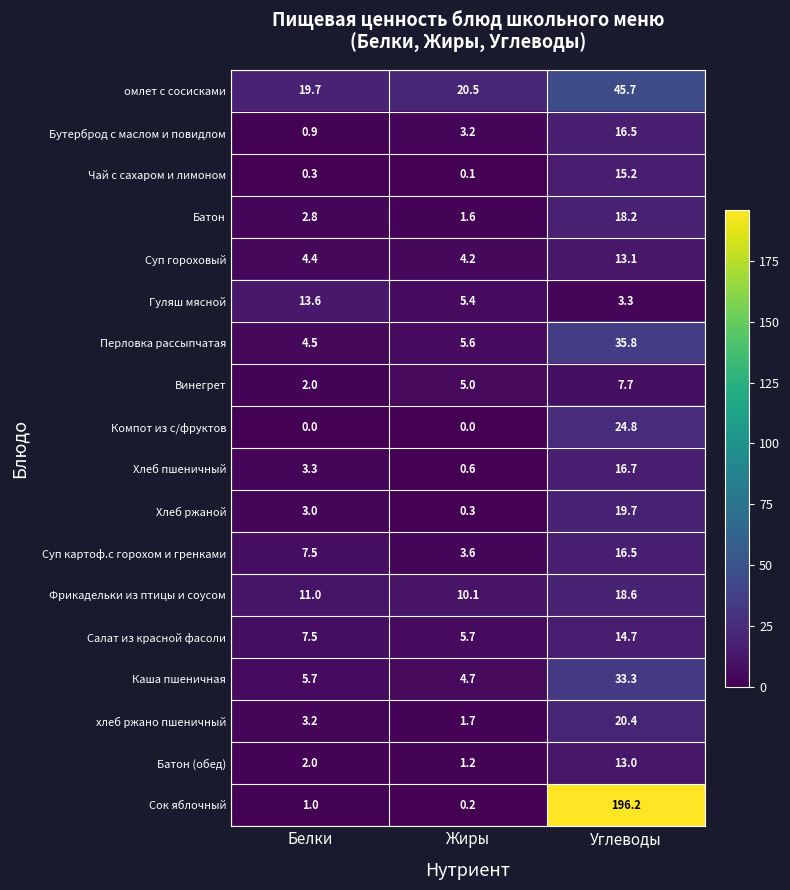

What is the average value of the Сок яблочный series?

65.8